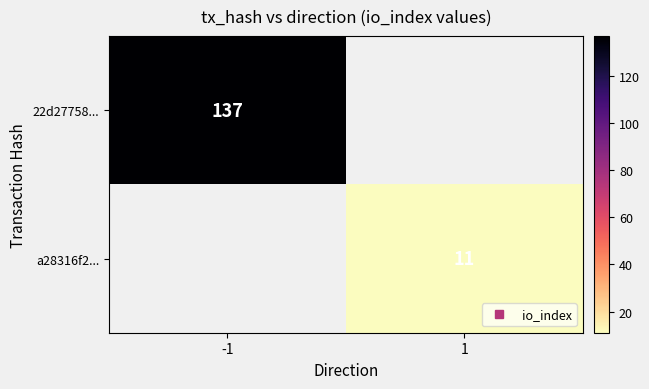

How many values in 22d27758... are above zero?

1